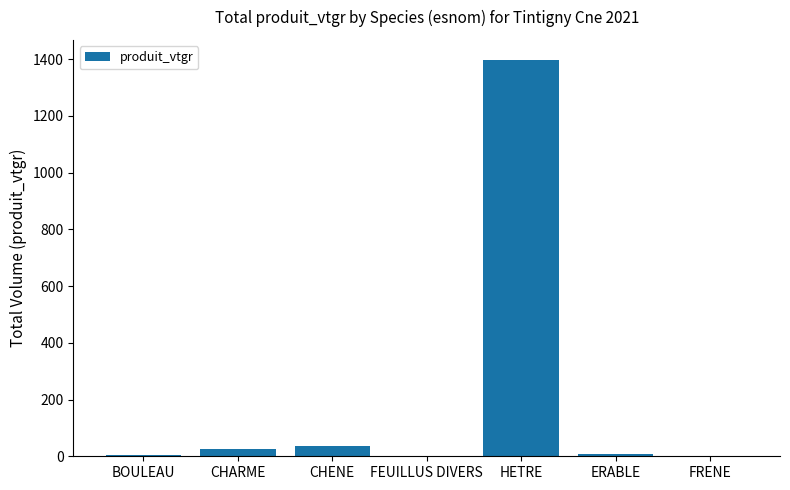

The value at HETRE is 1938.4. True or false?

False